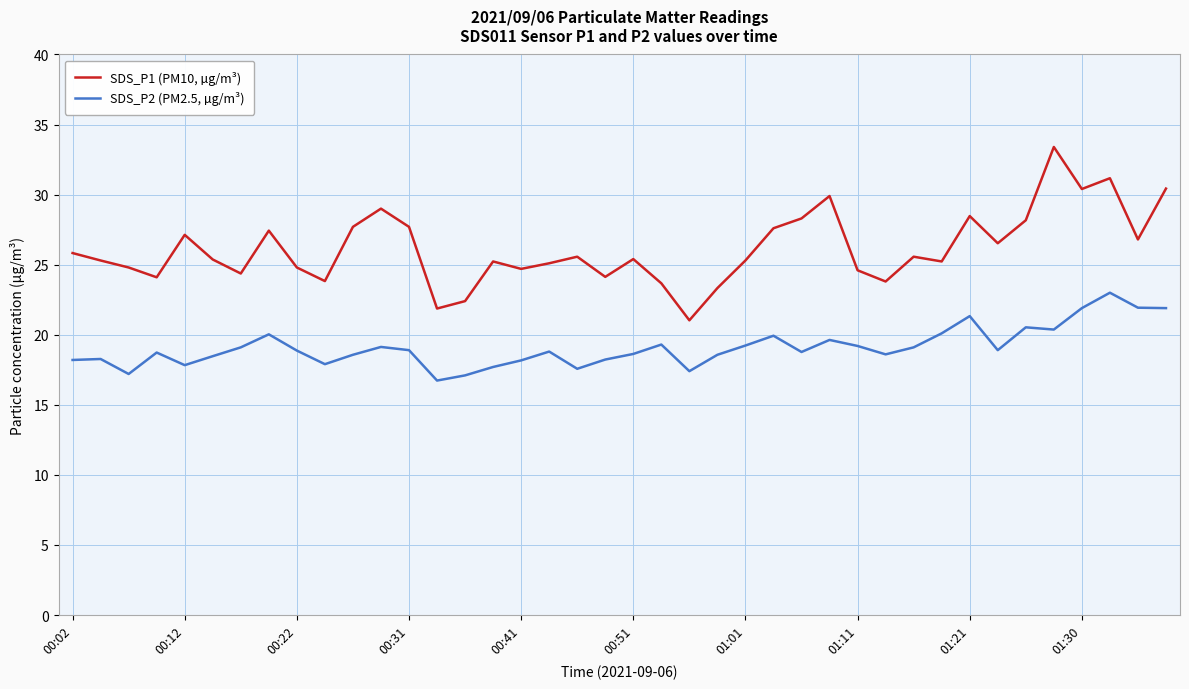

Which series has the largest range (max minus min)?

SDS_P1 (PM10, µg/m³)